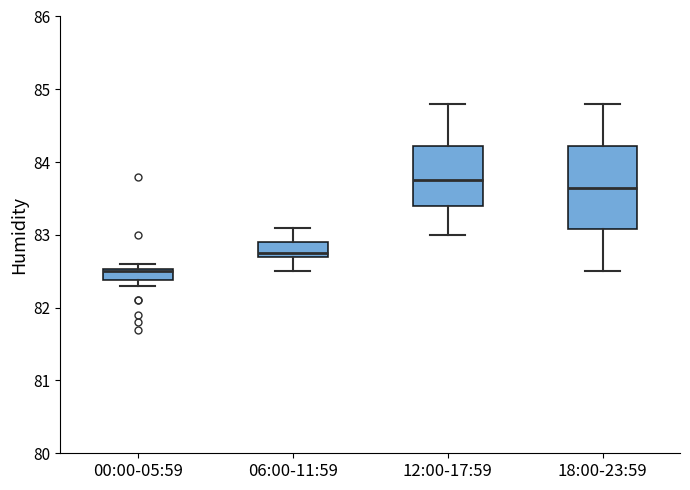

Where is the lower edge of the box for 00:00-05:59 on the y-axis? The values are not printed on the chart, so give them approximately, as read against the axis.

82.4